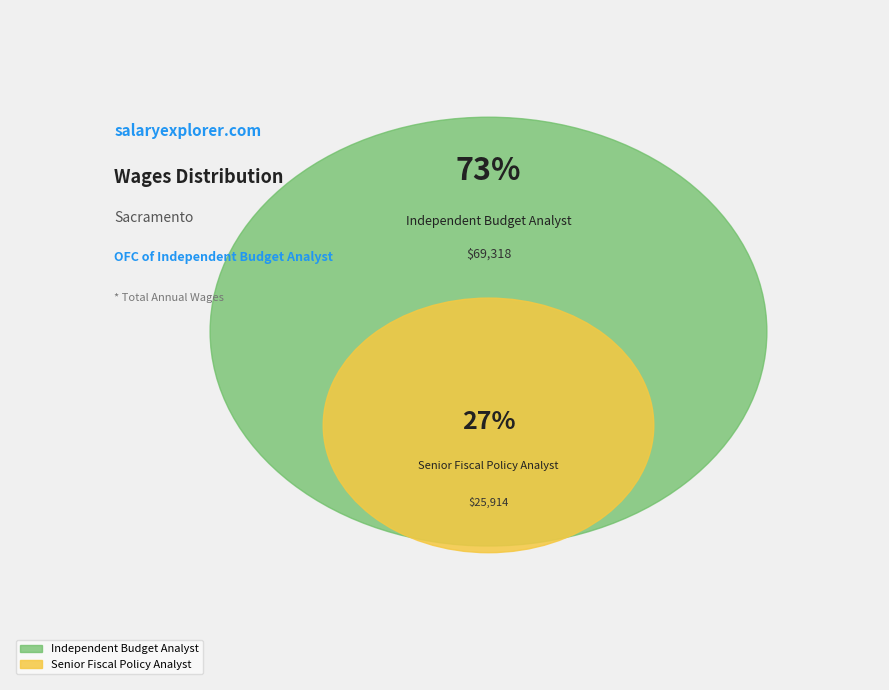

What is the largest slice in the pie chart?

Independent Budget Analyst